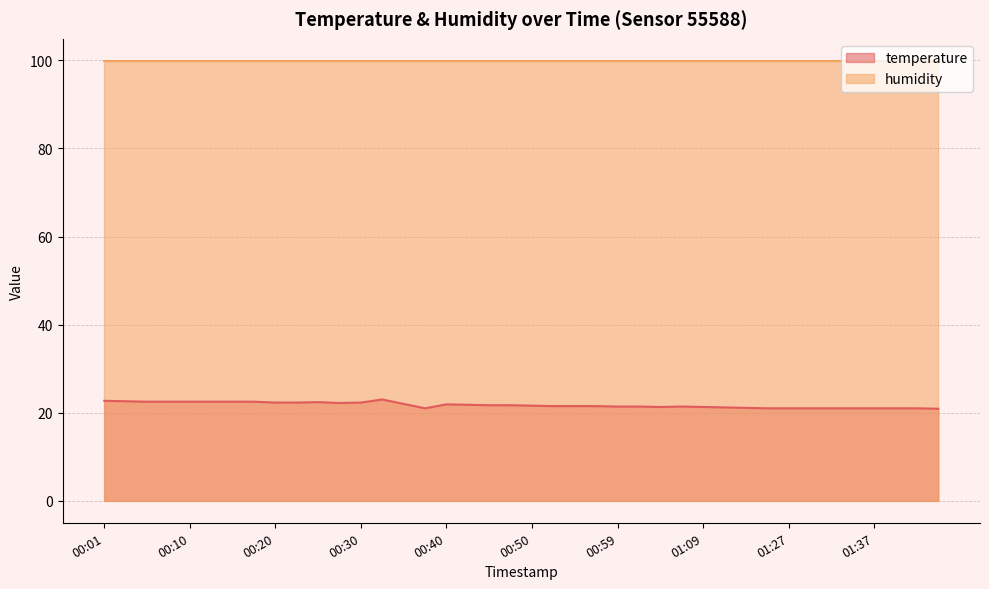

What is the approximate value at 01:42?

21.0